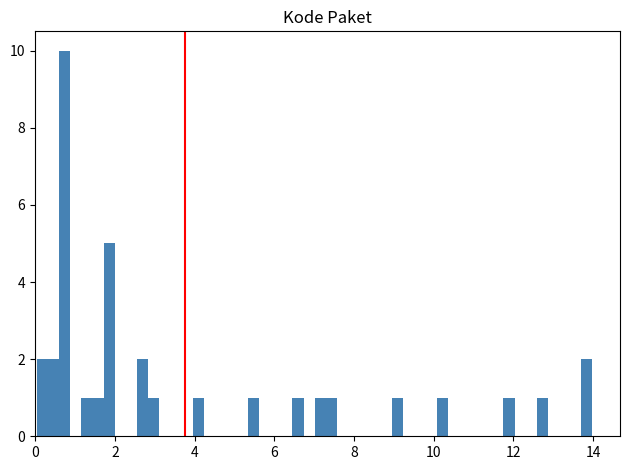

Around what value on the x-axis is the tallest bar? Give the approximate position of its centre, as read against the axis.

0.8